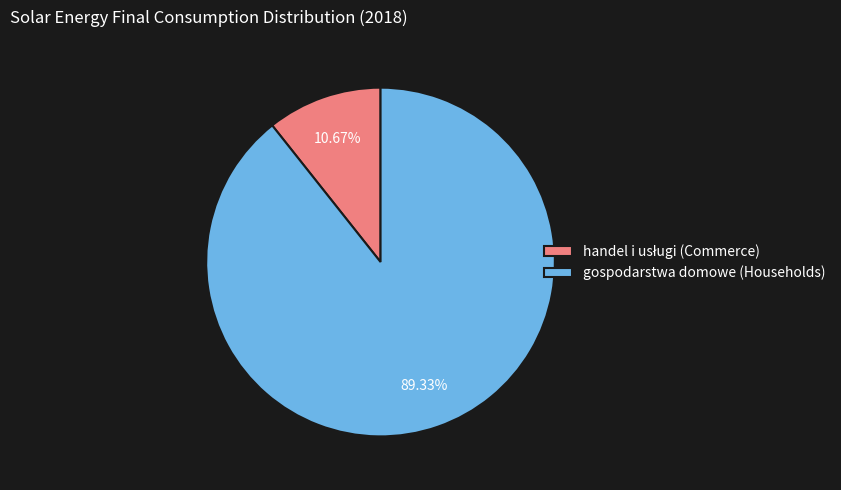

Which category has the biggest portion of the pie?

gospodarstwa domowe (Households)